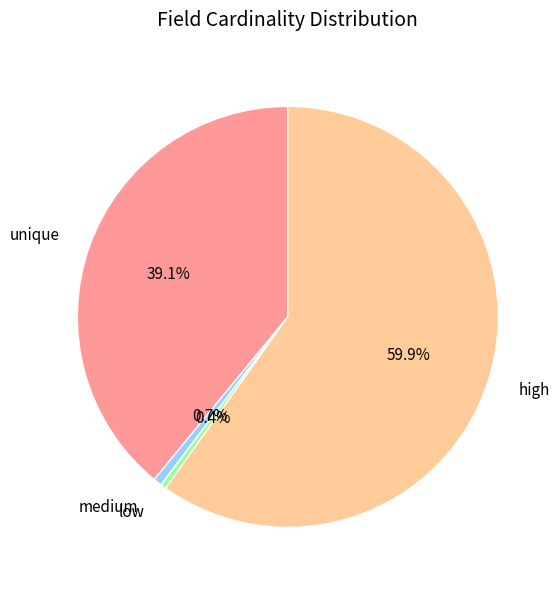

What is the largest slice in the pie chart?

high